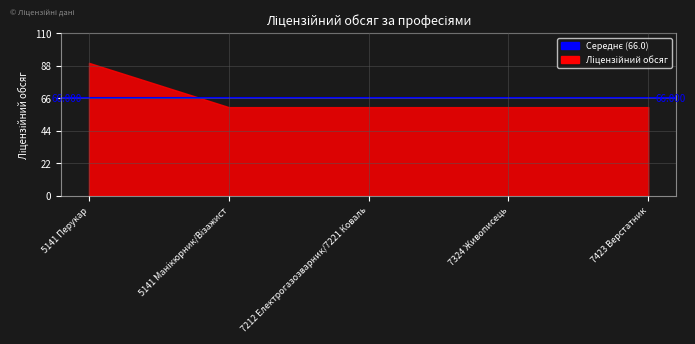

Reading left to right, extract all data points from this chart.

5141 Перукар=90	5141 Манікюрник/Візажист=60	7212 Електрогазозварник/7221 Коваль=60	7324 Живописець=60	7423 Верстатник=60